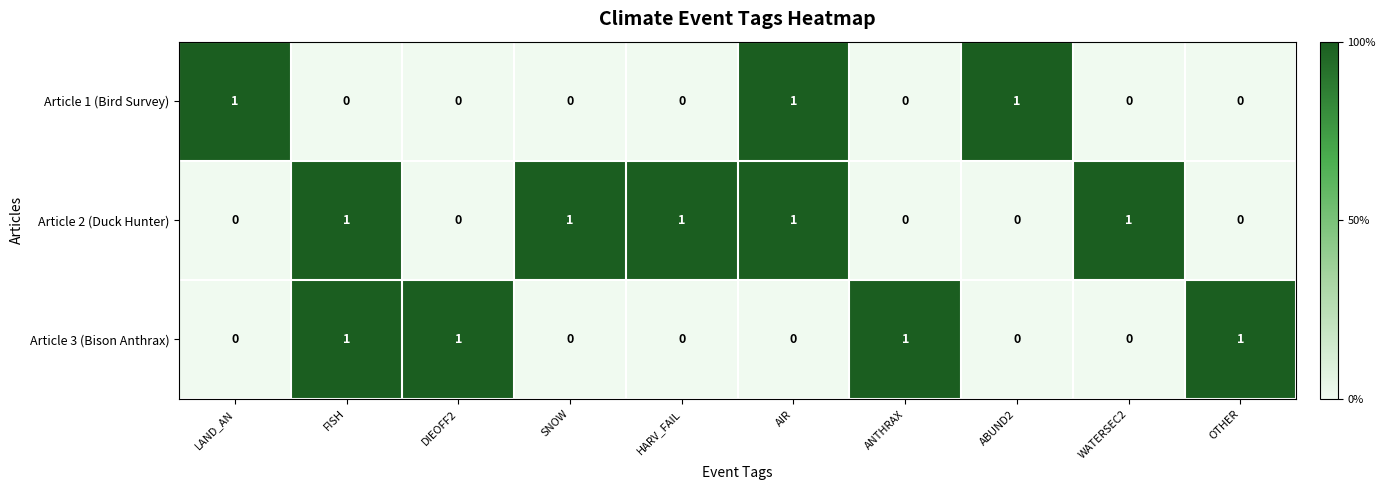

How many values in Article 1 (Bird Survey) are above zero?

3